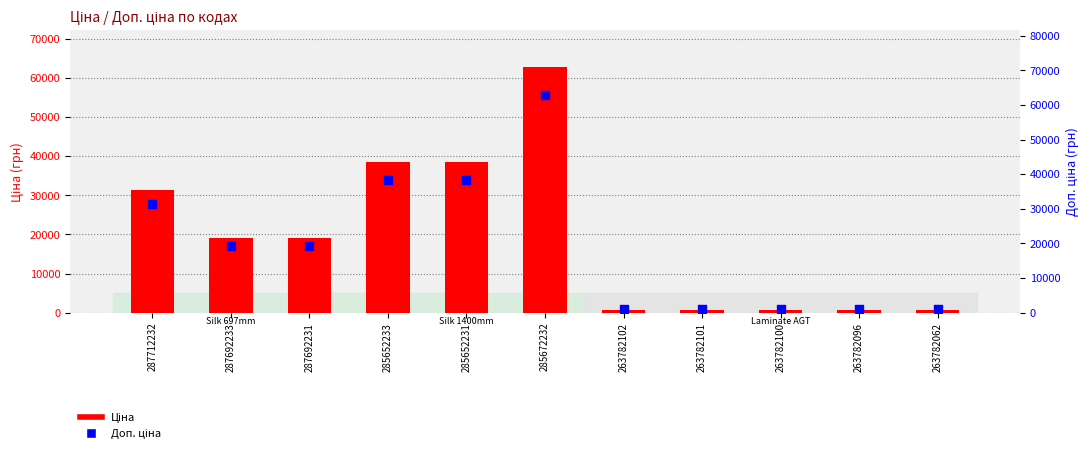

Which series has the largest Y range (max minus min)?

Ціна